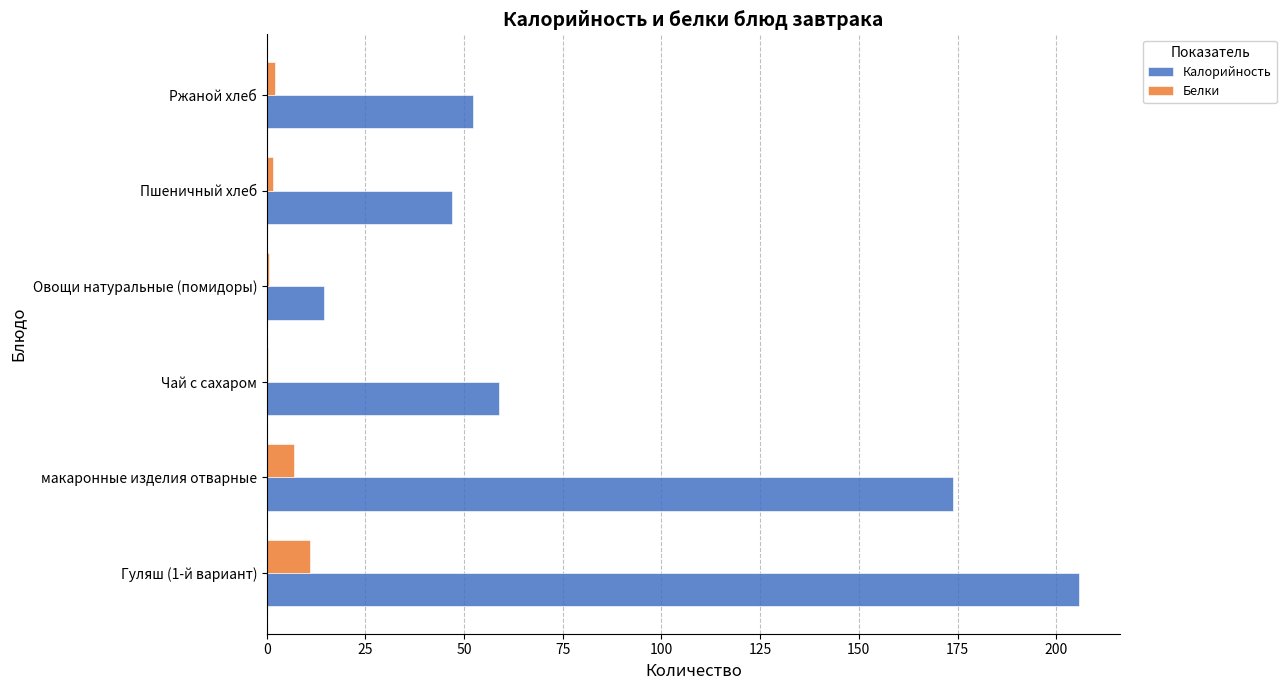

What is the sum of all Белки values?

22.1